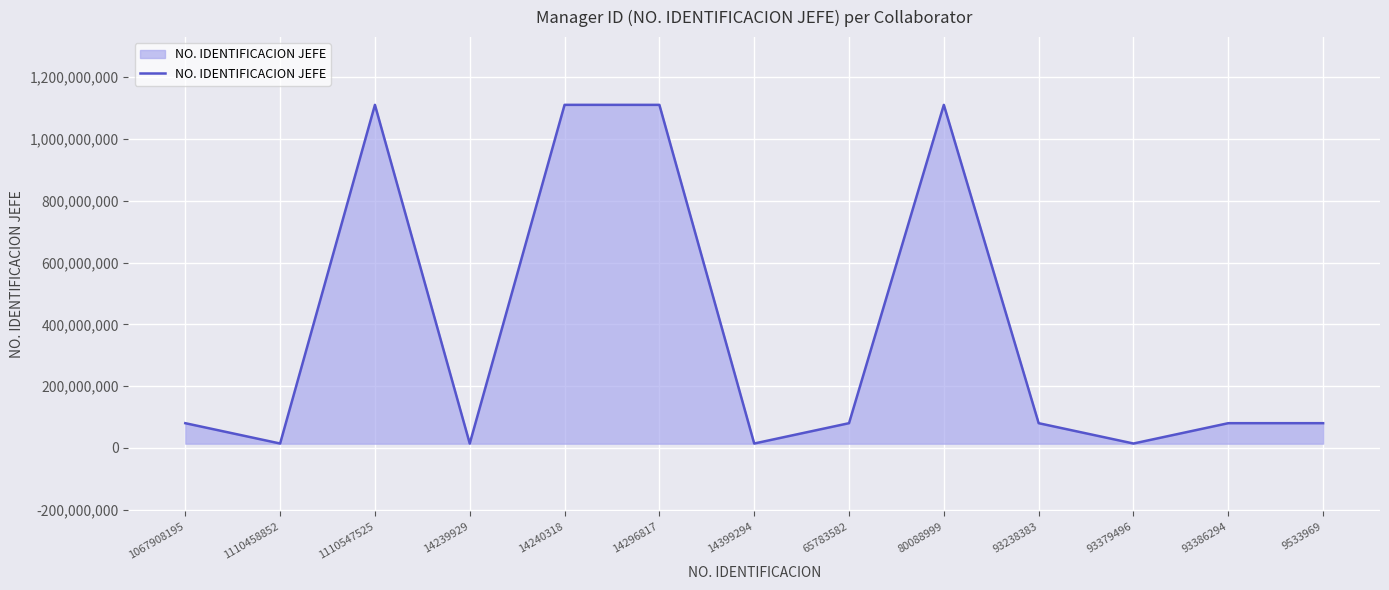

True or false: the data shows 80088999 at 93238383.

True